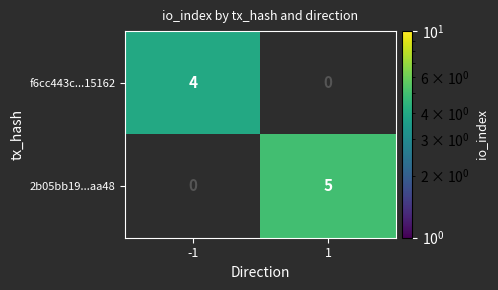

The value of 2b05bb19...aa48 at 1 is 8. True or false?

False